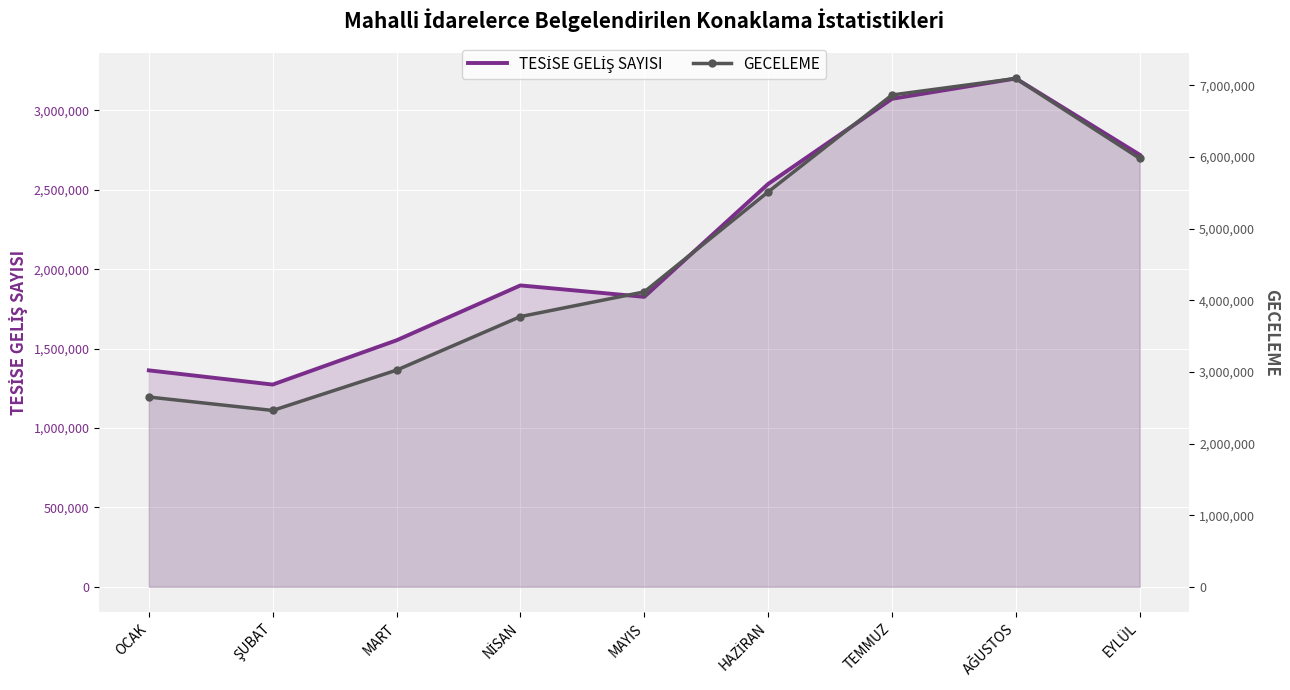

How many distinct data groups are displayed?

2